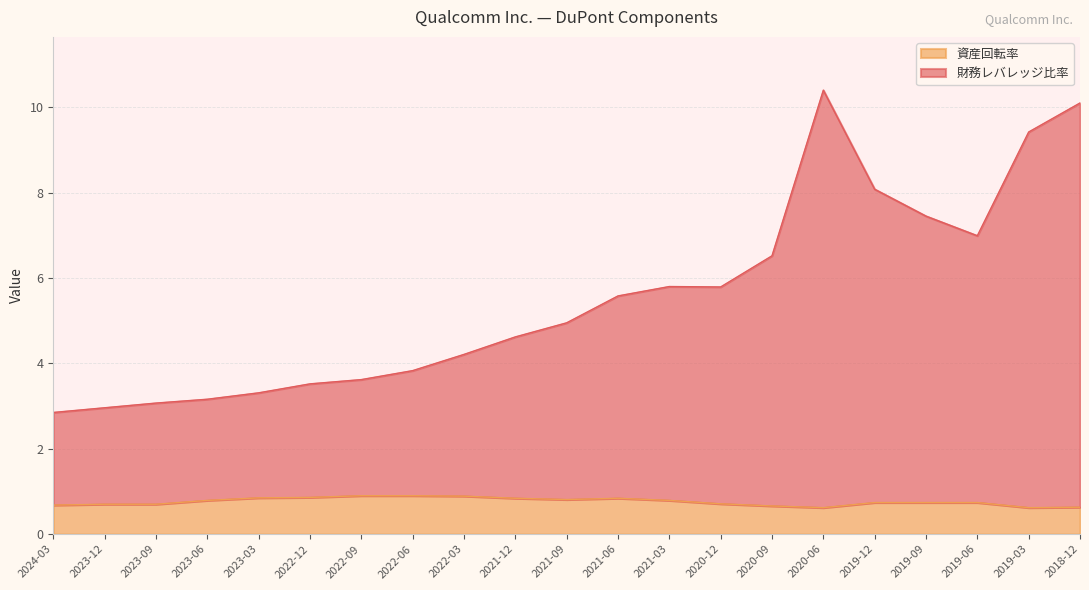

What is the sum of the 財務レバレッジ比率 values at 2019-03 and 2020-06?

19.8